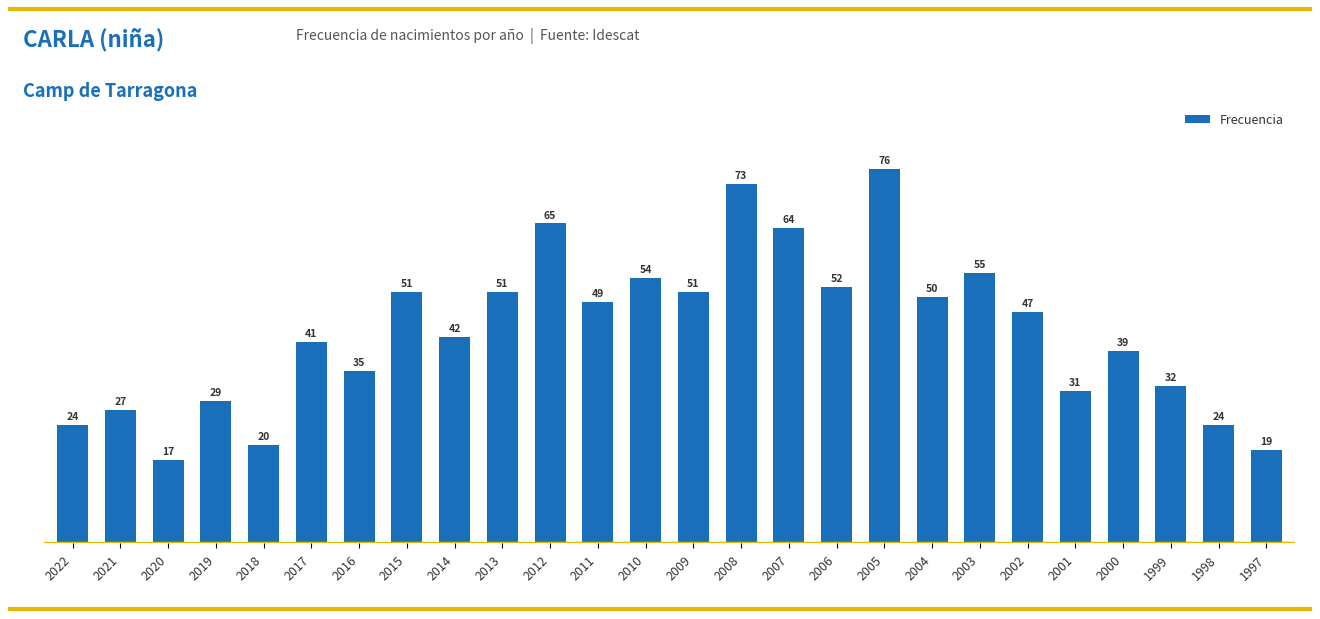

At which label is the value closest to 46?

2002